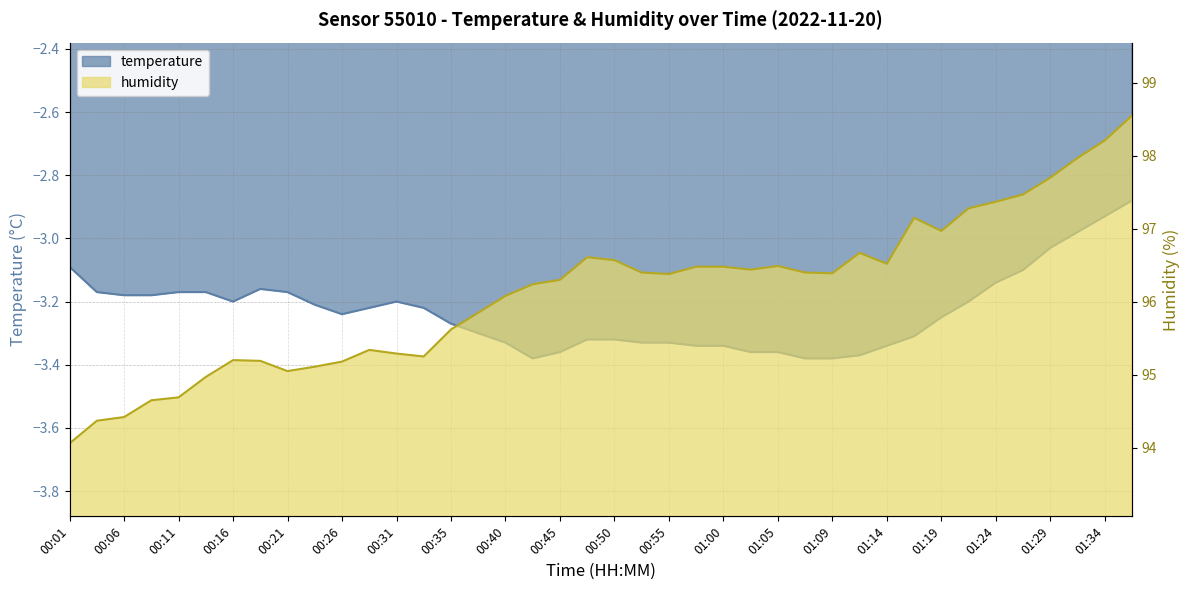

True or false: humidity and temperature cross at least once.

False